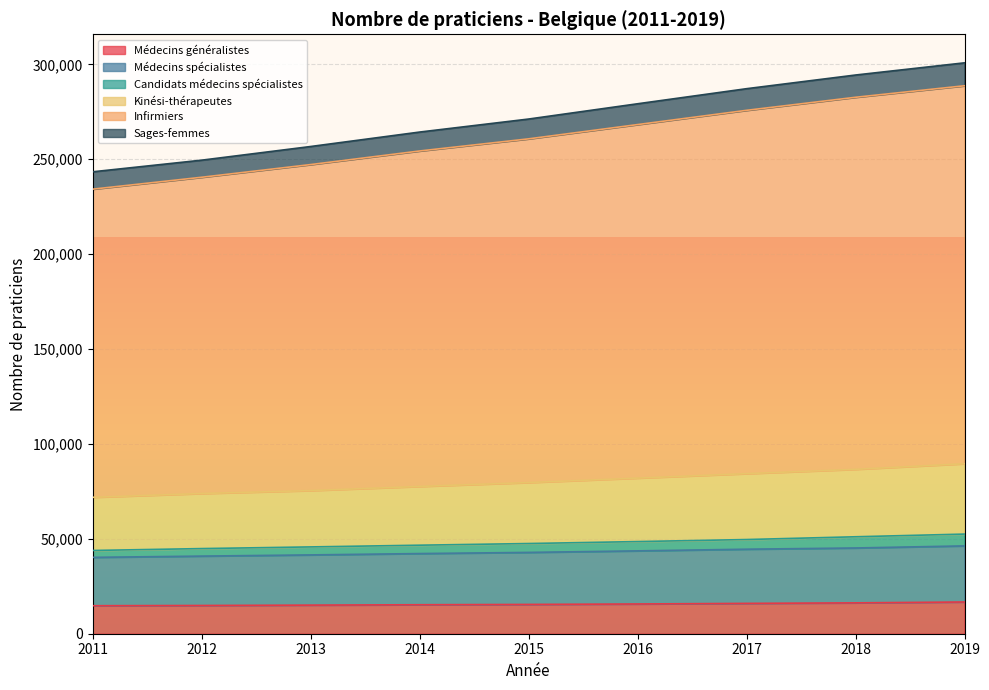

What is the value of the Candidats médecins spécialistes point at the 8th from the left?

51088